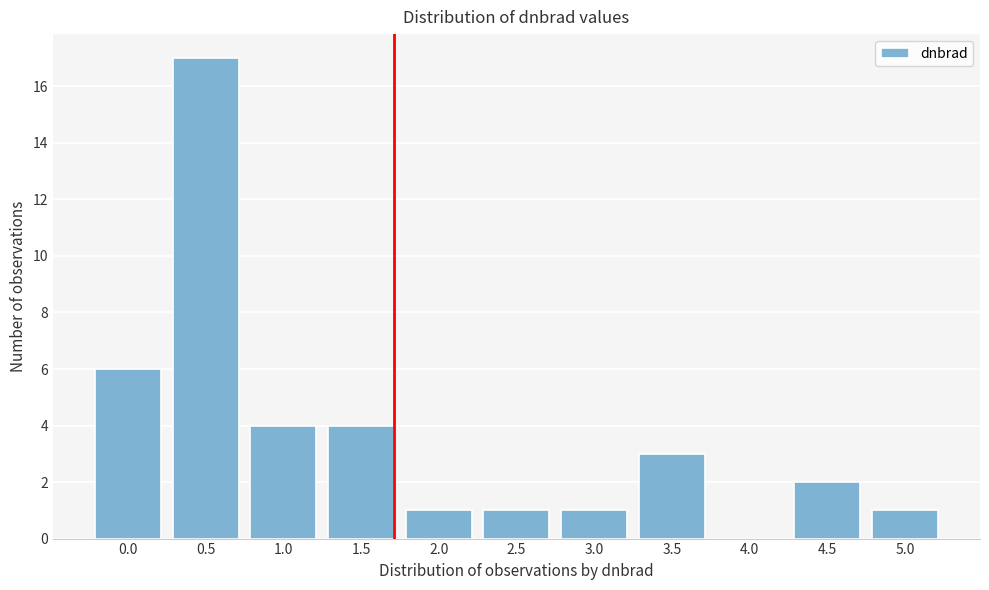

Reading right to left, what are all the values shown in this chart?

5.0=1	4.5=2	4.0=0	3.5=3	3.0=1	2.5=1	2.0=1	1.5=4	1.0=4	0.5=17	0.0=6